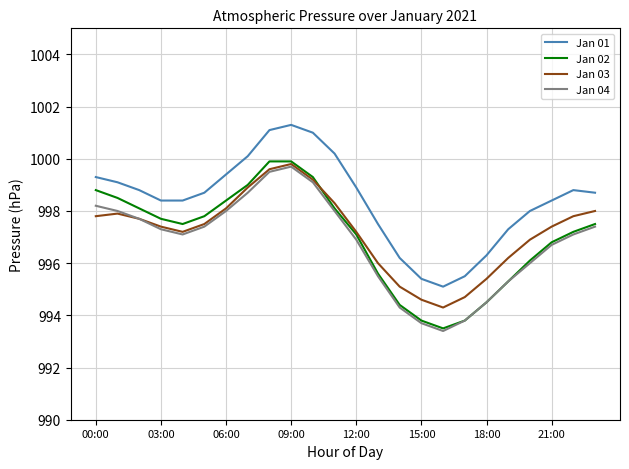

Reading left to right, list all the values displayed in this chart.

Jan 01: 999.3	999.1	998.8	998.4	998.4	998.7	999.4	1000.1	1001.1	1001.3	1001.0	1000.2	998.9	997.5	996.2	995.4	995.1	995.5	996.3	997.3	998.0	998.4	998.8	998.7
Jan 02: 998.8	998.5	998.1	997.7	997.5	997.8	998.4	999.0	999.9	999.9	999.3	998.1	997.1	995.6	994.4	993.8	993.5	993.8	994.5	995.3	996.1	996.8	997.2	997.5
Jan 03: 997.8	997.9	997.7	997.4	997.2	997.5	998.1	998.9	999.6	999.8	999.2	998.3	997.2	996.0	995.1	994.6	994.3	994.7	995.4	996.2	996.9	997.4	997.8	998.0
Jan 04: 998.2	998.0	997.7	997.3	997.1	997.4	998.0	998.7	999.5	999.7	999.1	998.0	996.9	995.5	994.3	993.7	993.4	993.8	994.5	995.3	996.0	996.7	997.1	997.4